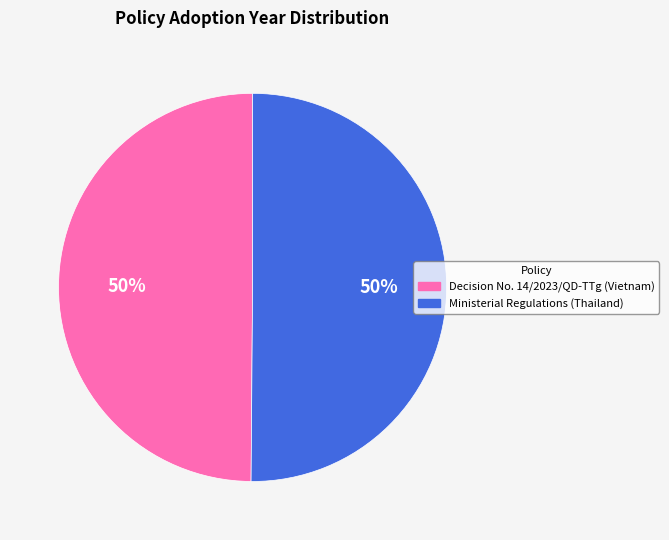

What is the ratio of the value at Ministerial Regulations (Thailand) to the value at Decision No. 14/2023/QD-TTg (Vietnam)?

1.0